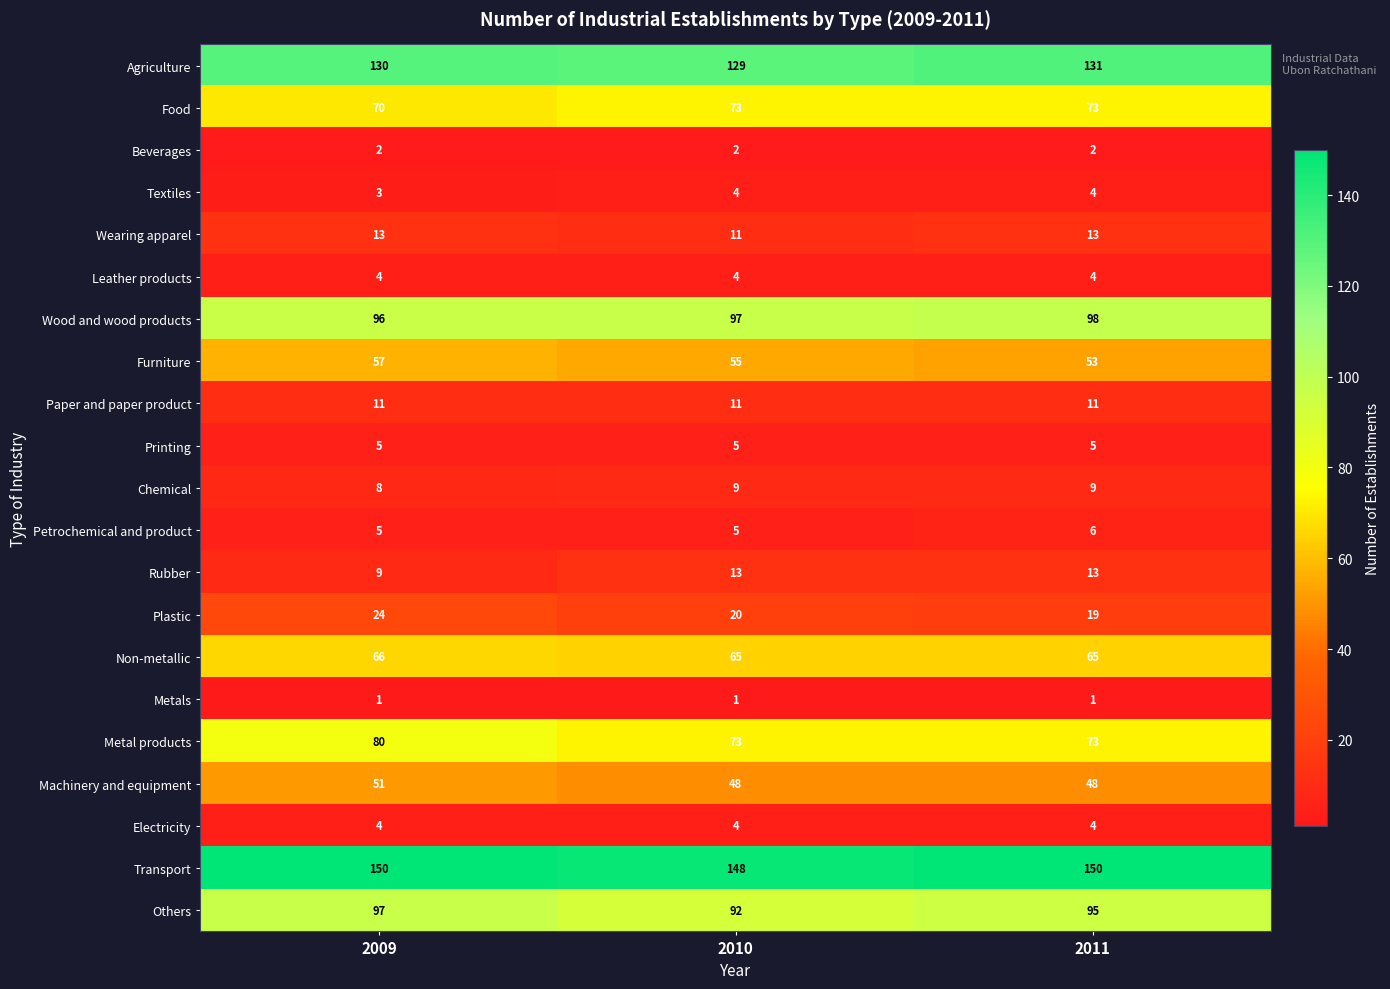

At which label does Wood and wood products reach its minimum?

2009